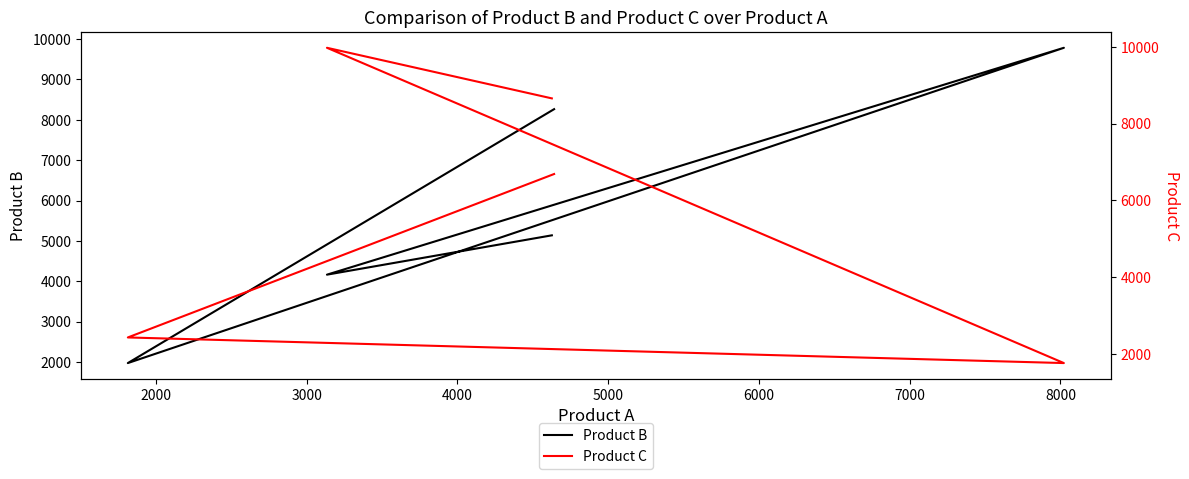

Which series has the largest total across all categories?

Product C